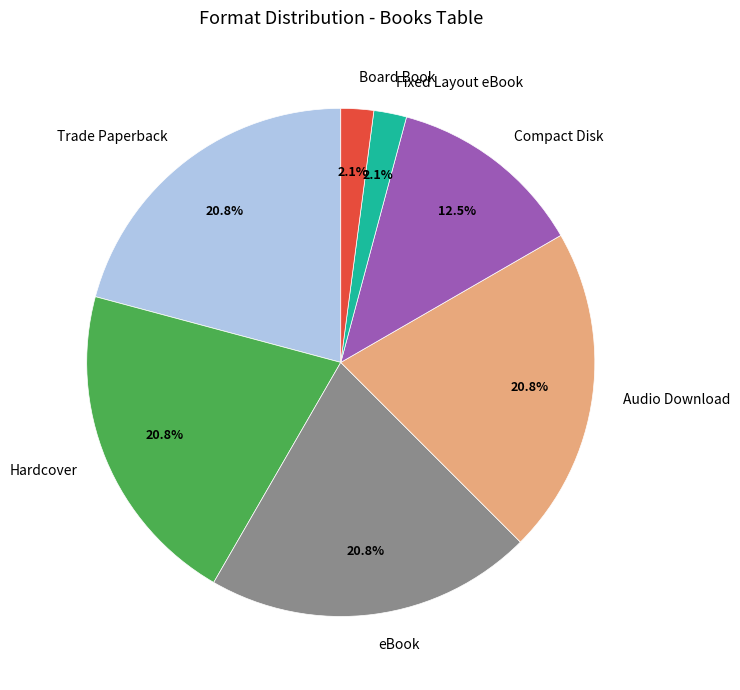

Is eBook the majority of the pie?

No